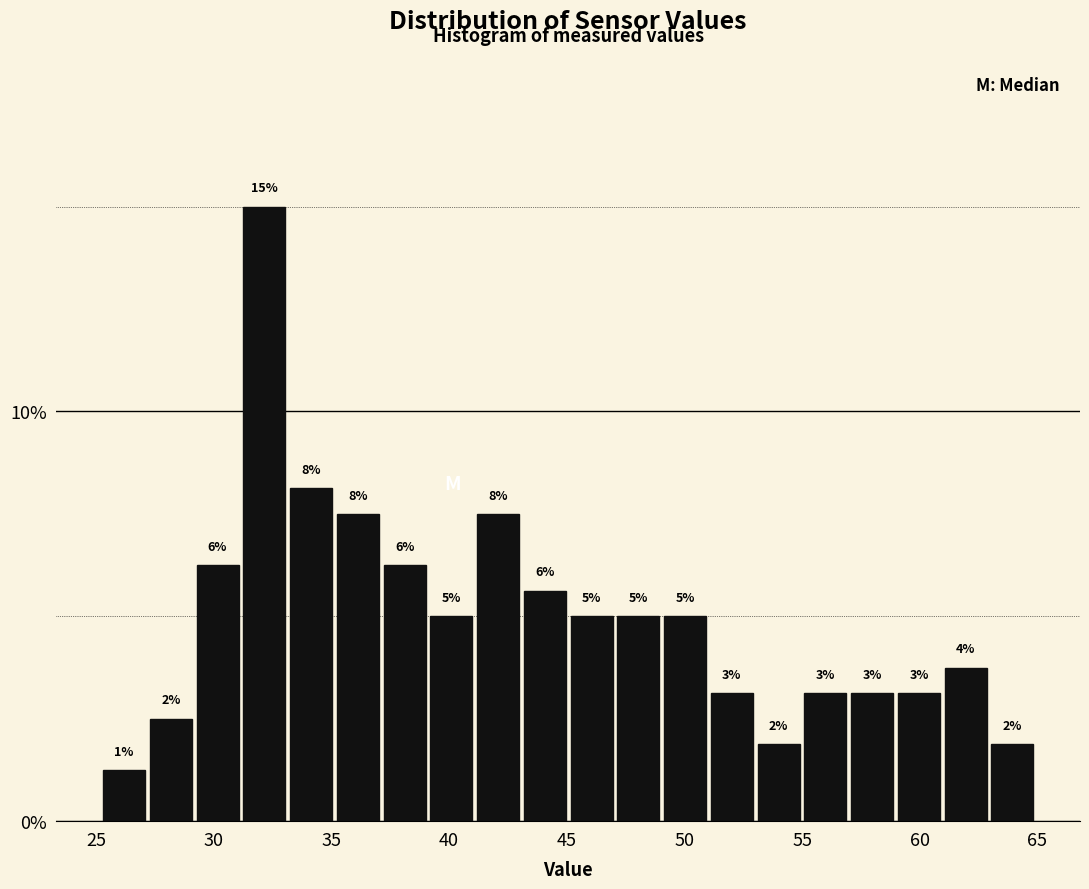

Read against the x-axis, roughly where is the centre of the tallest bar?

32.0